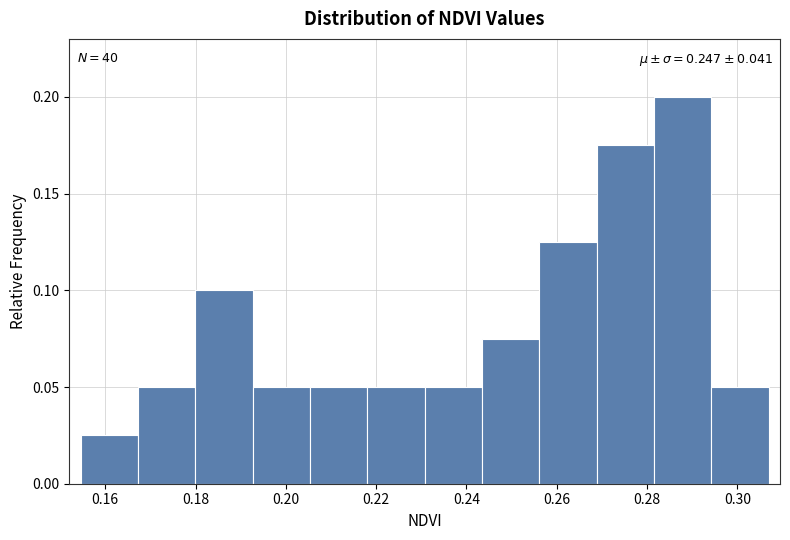

Which range on the x-axis has the tallest bar?

0.282 to 0.294